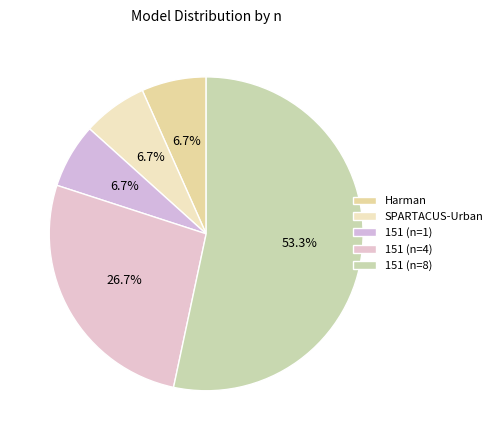

Which has a higher value, Harman or 151 (n=4)?

151 (n=4)